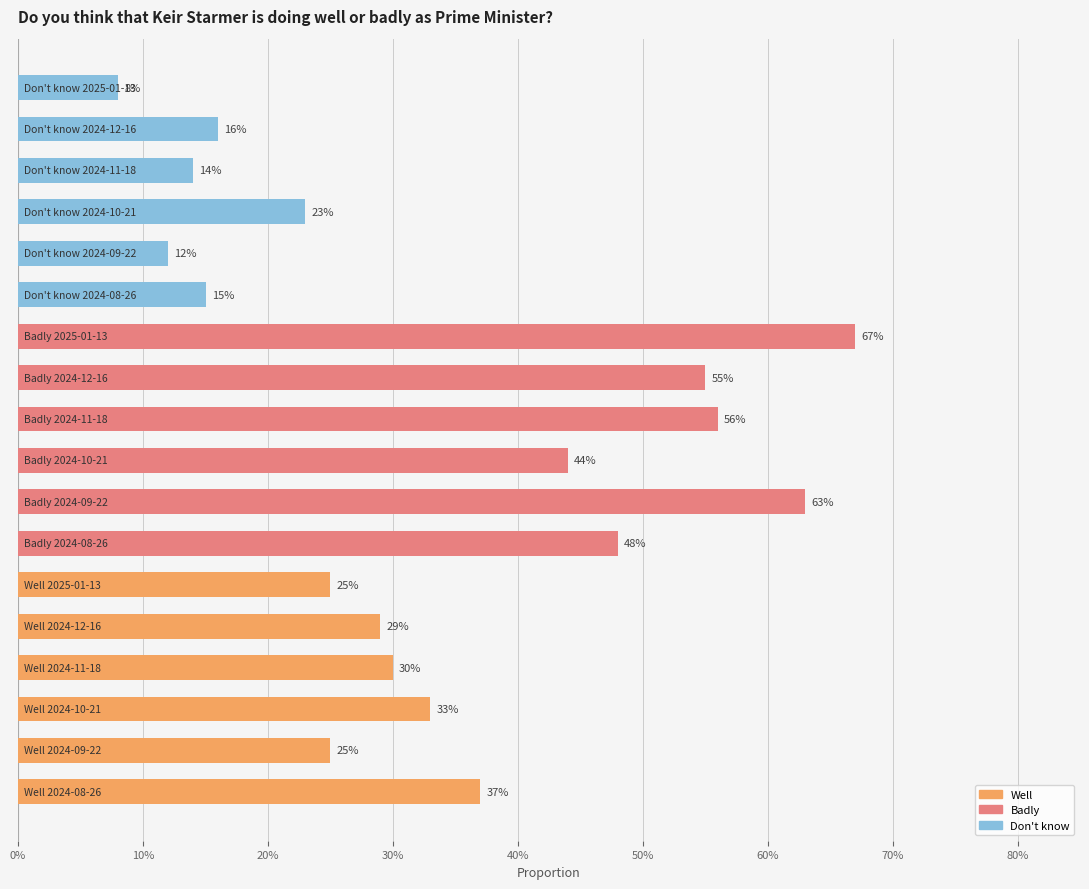

Does the chart contain any negative values?

No